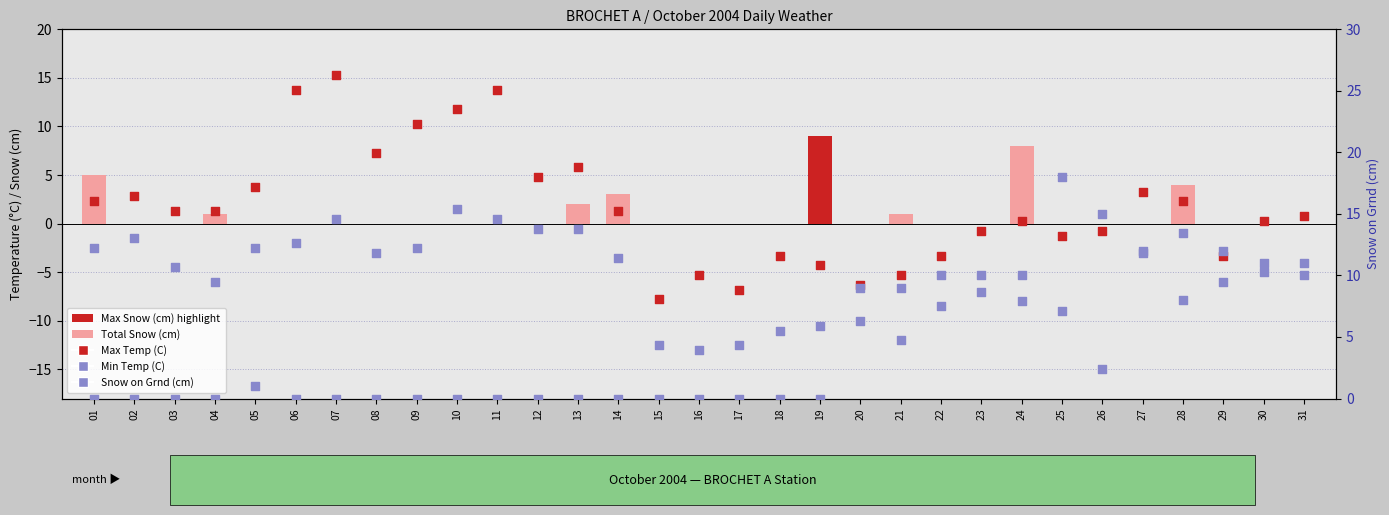

Is the value of Min Temp (C) at 20 greater than the value of Snow on Grnd (cm) at 29?

No